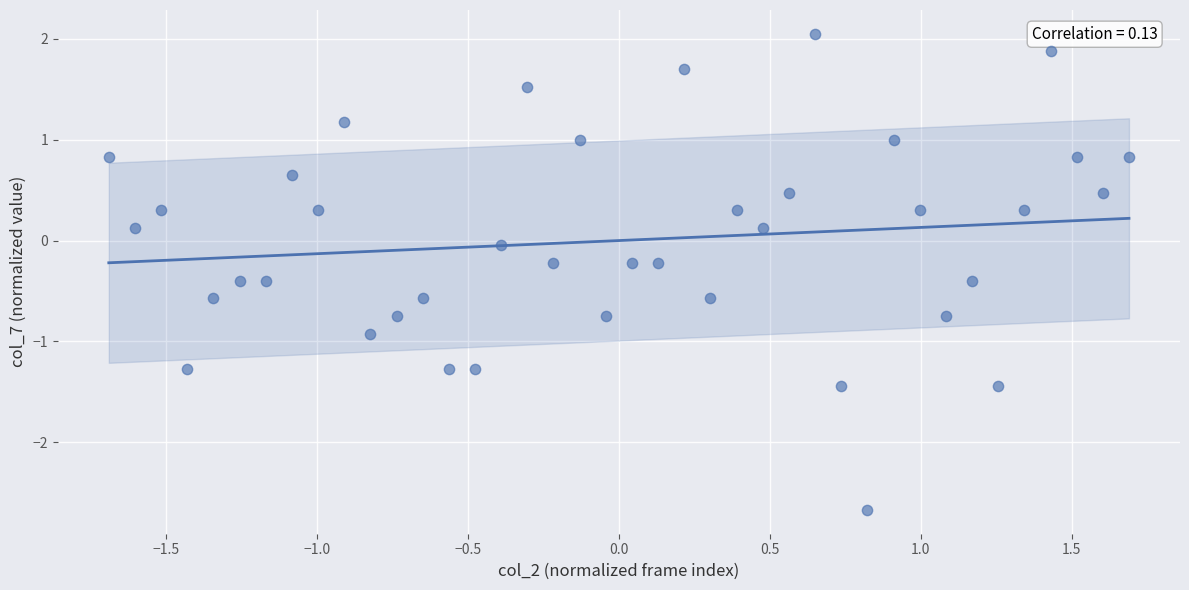

What is the range of X values (max minus min)?

3.4